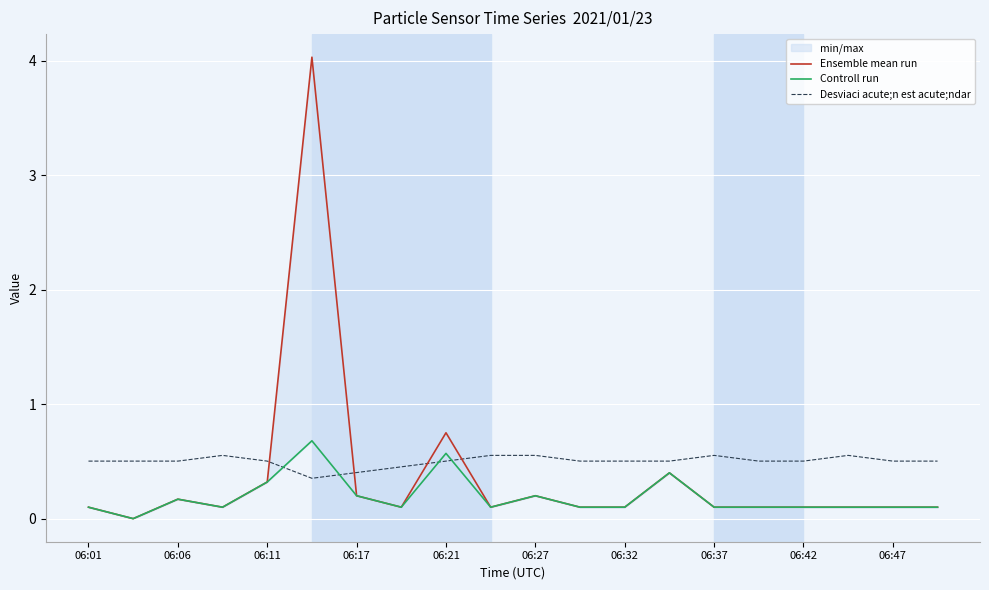

True or false: Controll run has a value of 0.1 at 11.

True